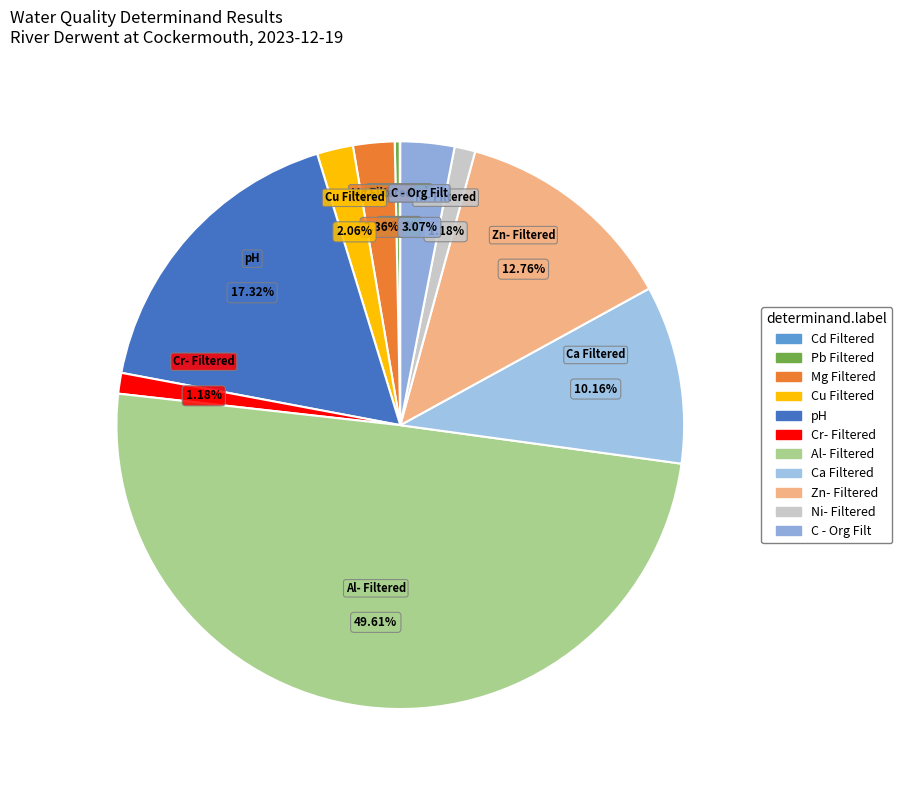

To the nearest percent, what is the average slice percentage?

9%